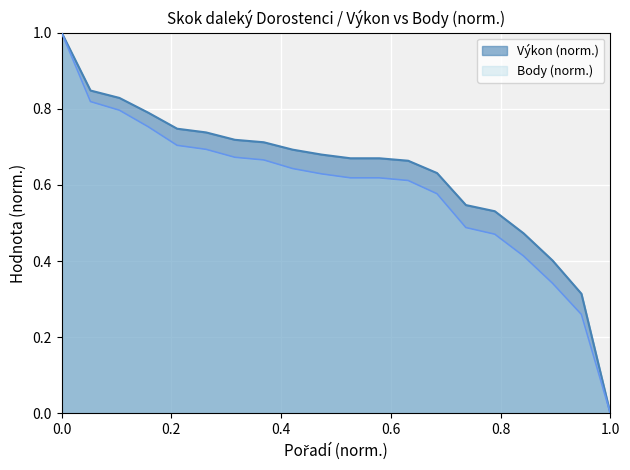

Reading left to right, transcribe all the data shown in this chart.

Výkon: 1.0	0.8	0.8	0.8	0.7	0.7	0.7	0.7	0.7	0.7	0.7	0.7	0.7	0.6	0.5	0.5	0.5	0.4	0.3	0.0
Body: 1.0	0.8	0.8	0.8	0.7	0.7	0.7	0.7	0.6	0.6	0.6	0.6	0.6	0.6	0.5	0.5	0.4	0.3	0.3	0.0